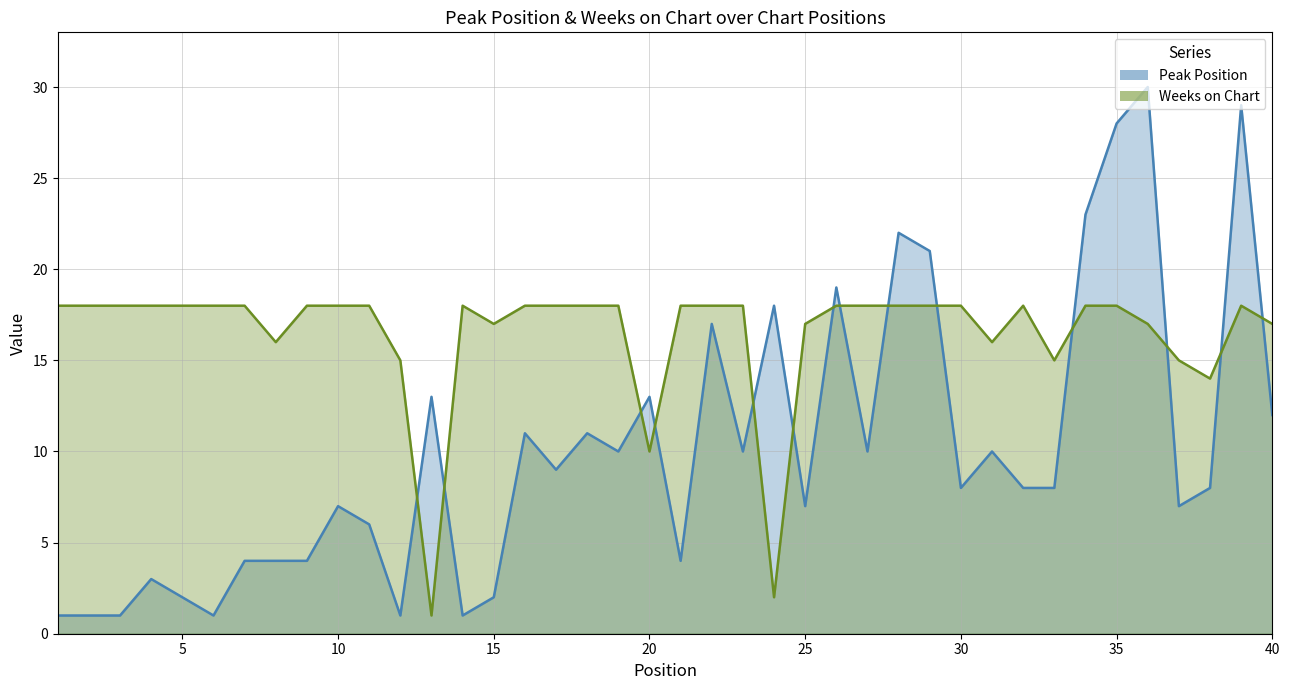

True or false: Weeks on Chart has more than 1 points higher than both neighbors.

True